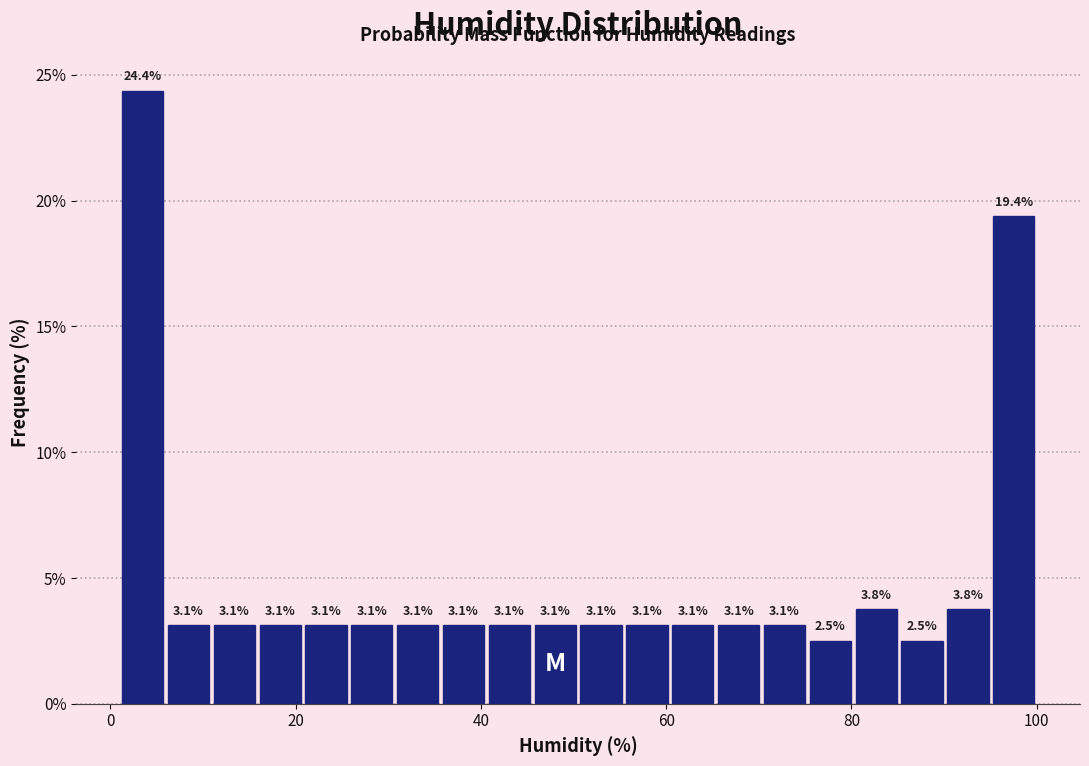

Read against the x-axis, roughly where is the centre of the tallest bar?

4